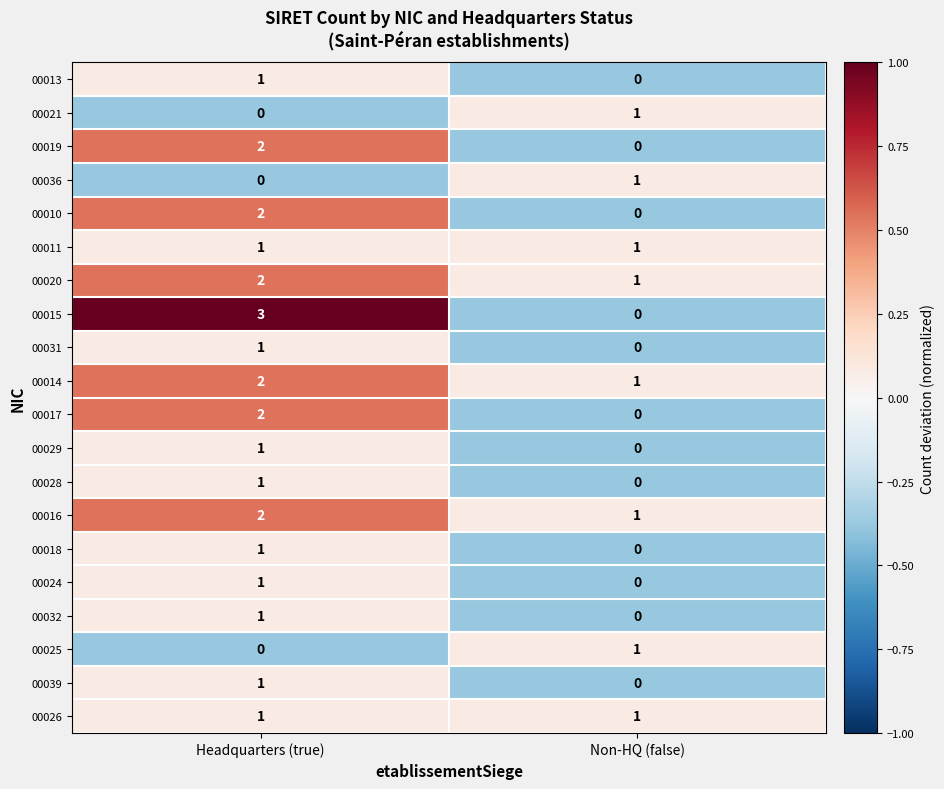

Which series has the widest spread of values?

00015